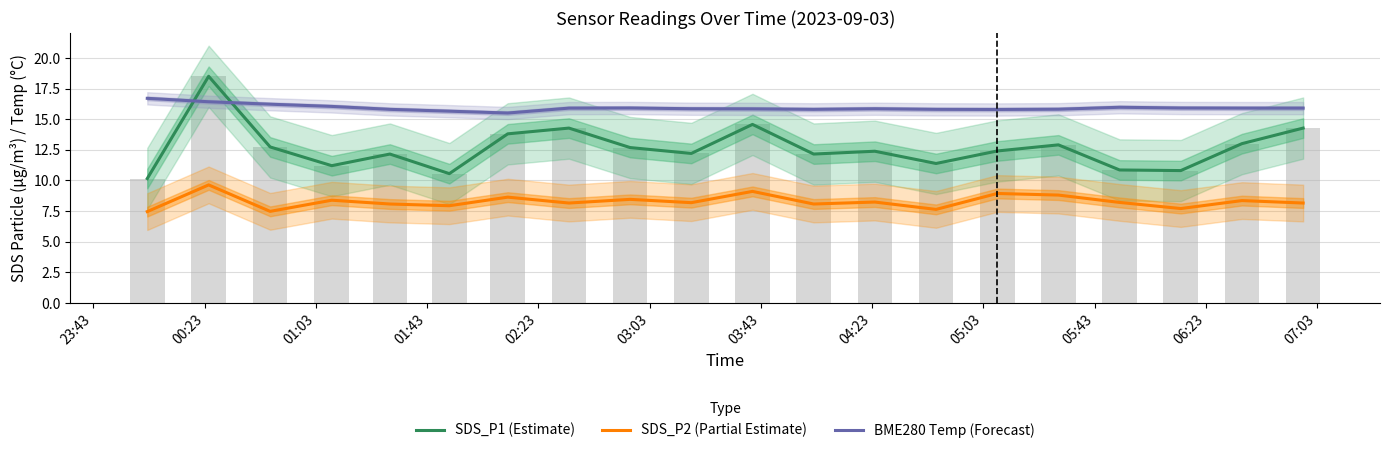

At which category is the sum across all series the highest?

00:23